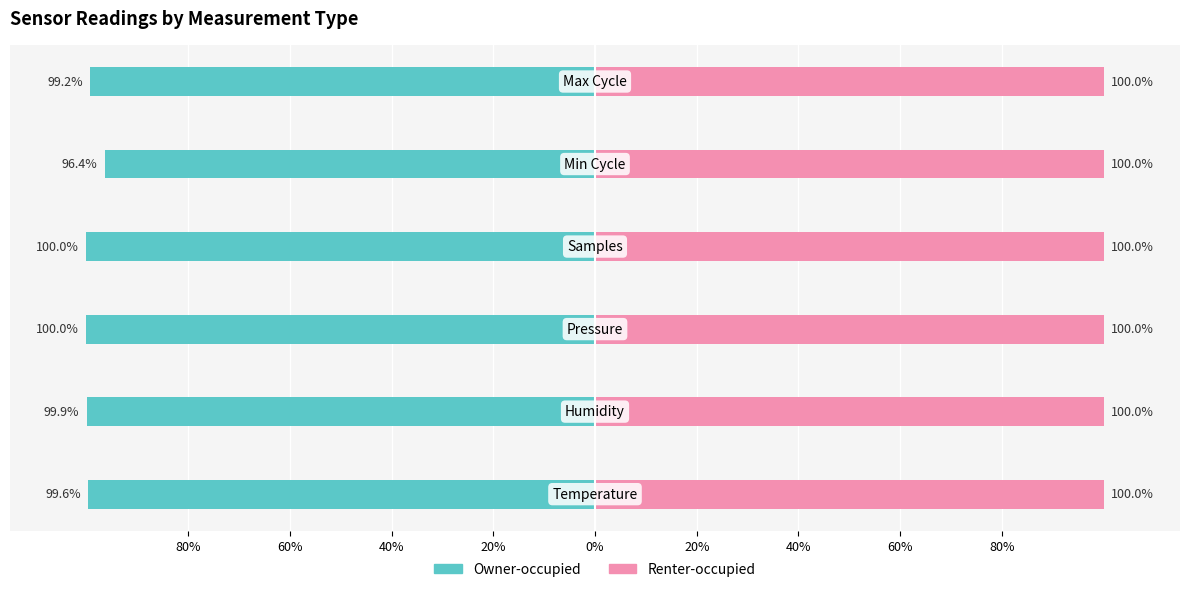

Are the bars grouped side by side (vs. stacked)?

Yes